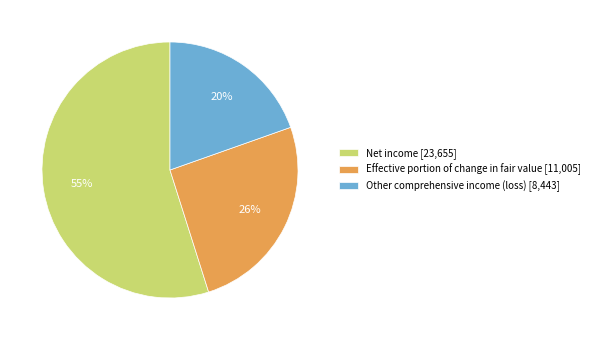

Do Effective portion of change in fair value [11,005] and Other comprehensive income (loss) [8,443] together represent more than half of the pie?

No